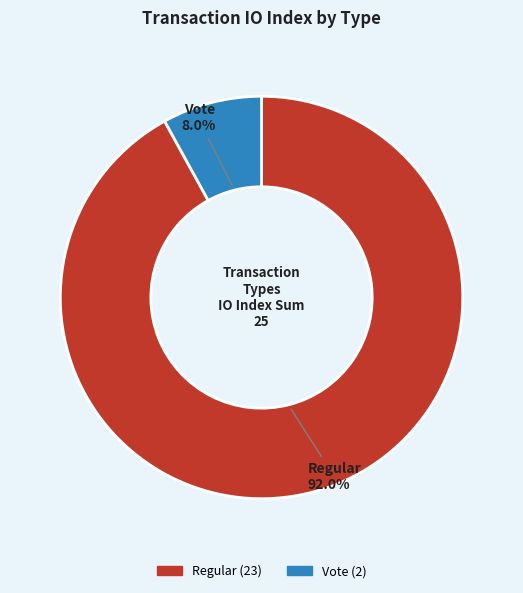

What portion of the pie excludes Regular?

8.0%